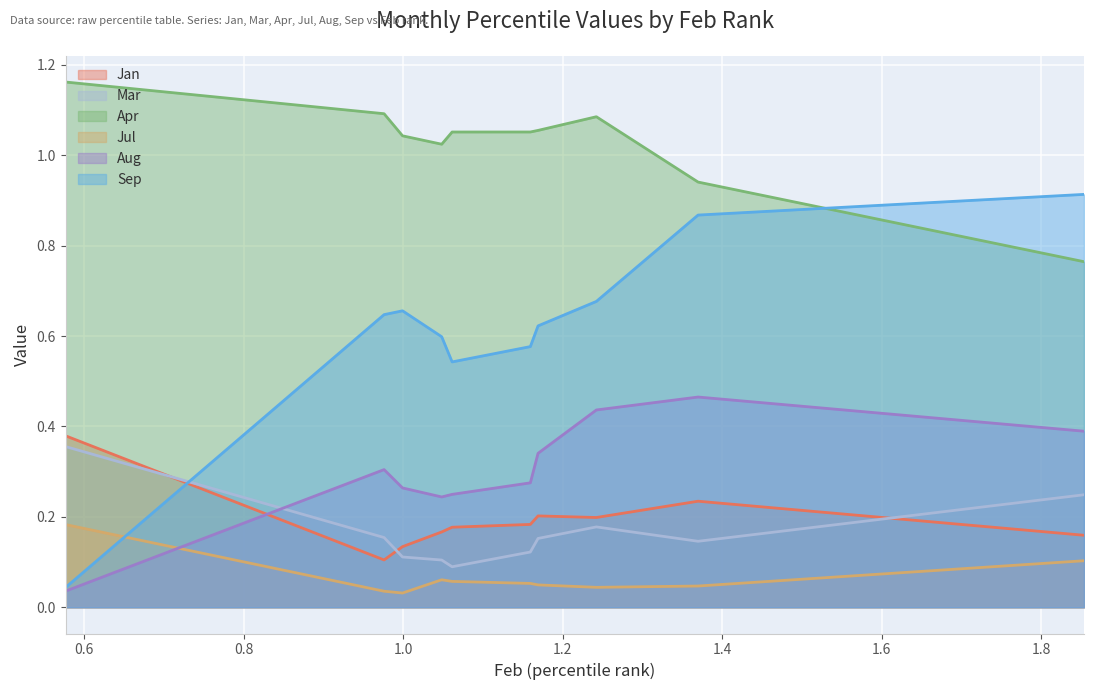

Where is the first local maximum for Apr?

pct75